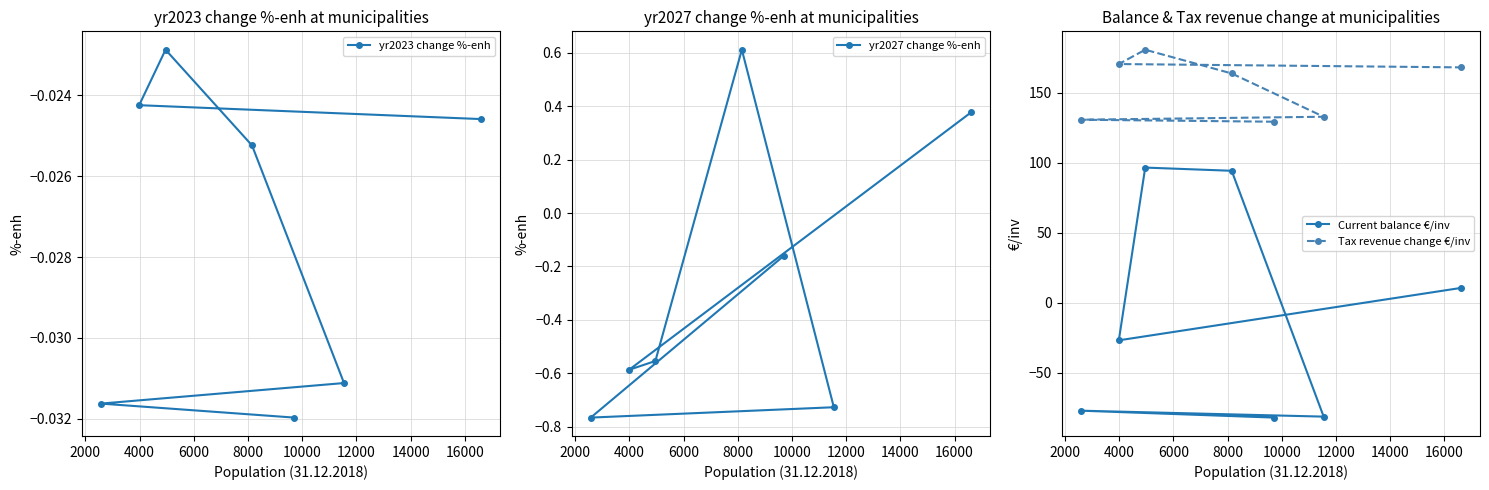

What is the maximum value for Tax revenue change €/inv?

180.6